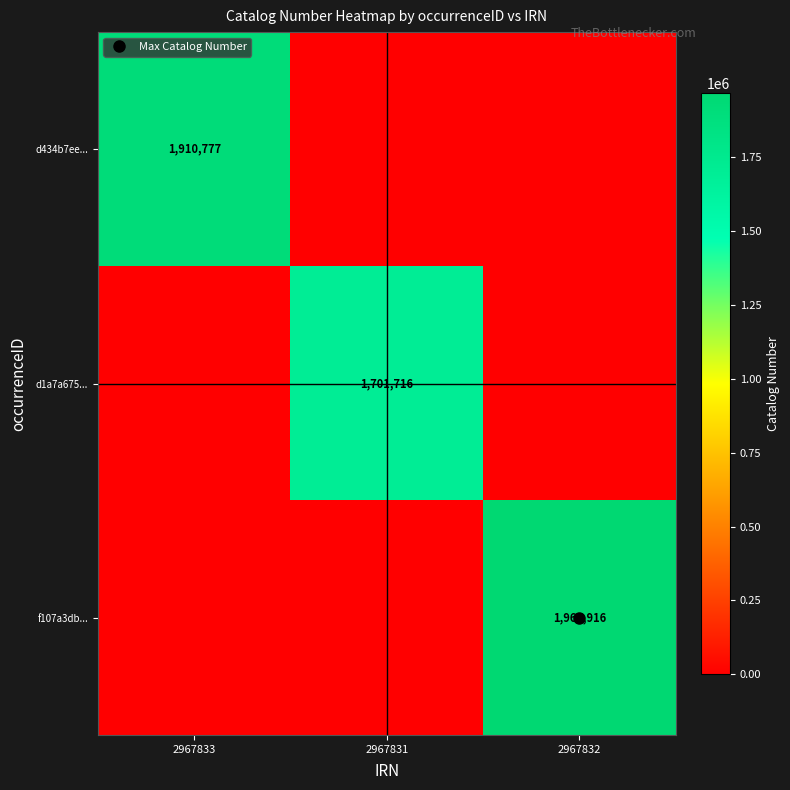

The value of d1a7a675... at 2967831 is 2548451. True or false?

False